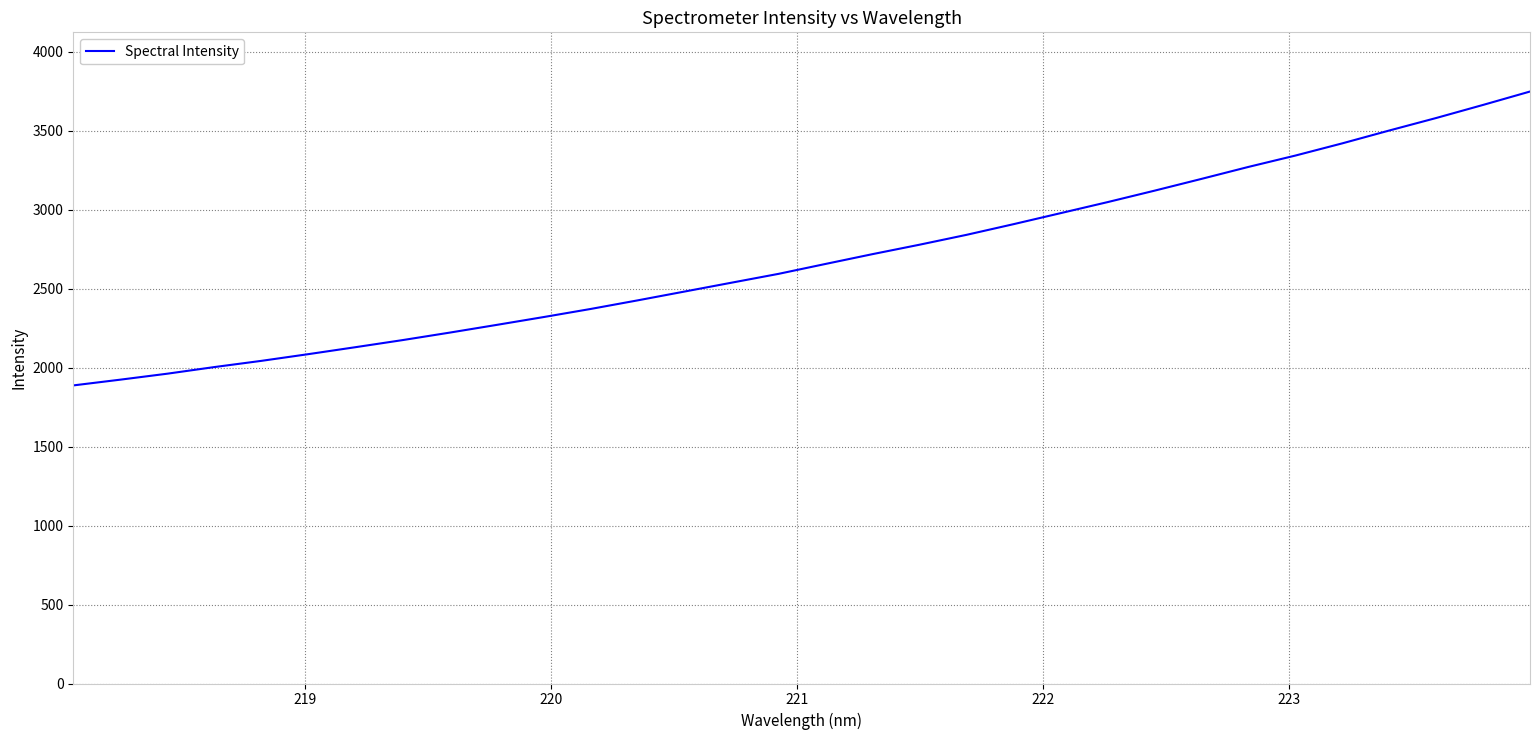

Count the number of data series in this chart.

1